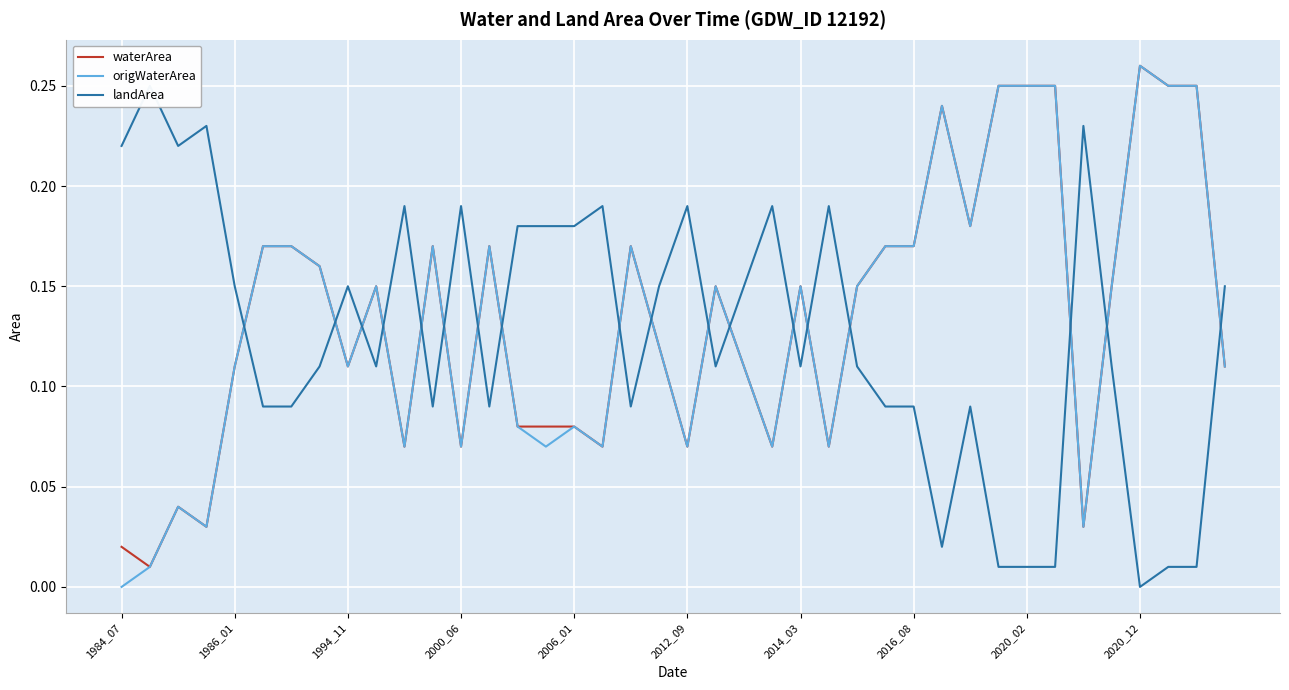

What is the value of the origWaterArea point at the 6th from the left?

0.2